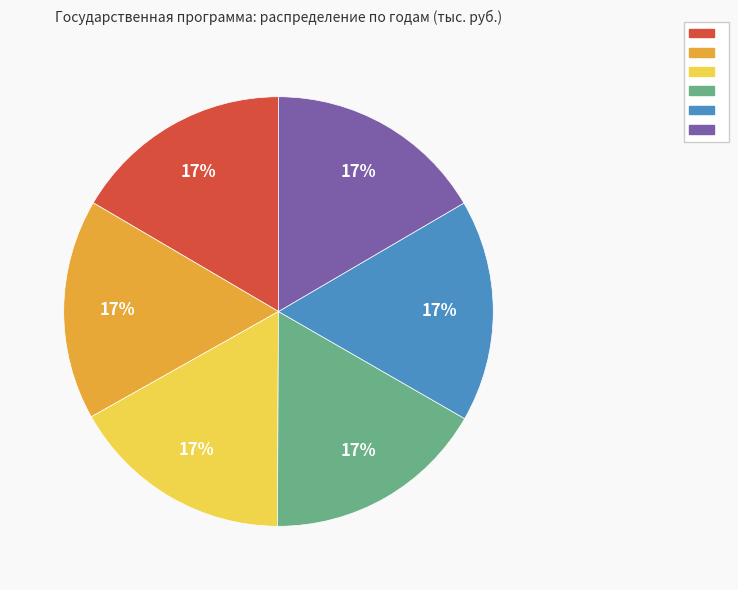

To the nearest percent, what is the average slice percentage?

17%